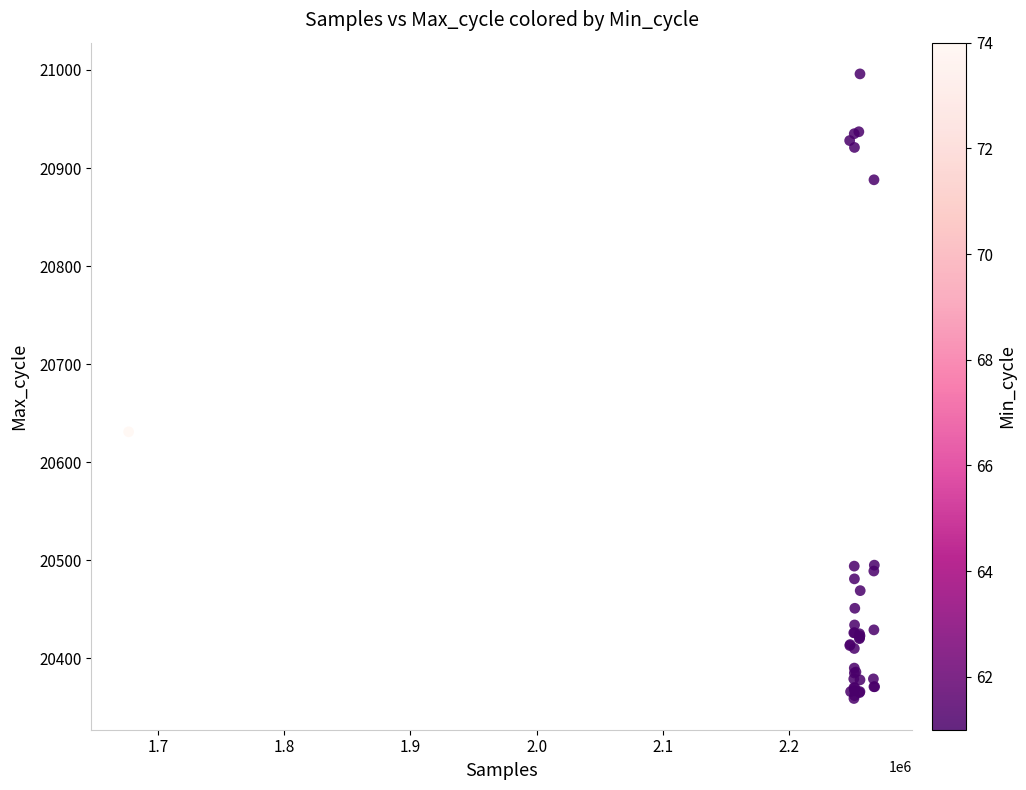

What Y value in the scatter plot is closest to 20677?

20631